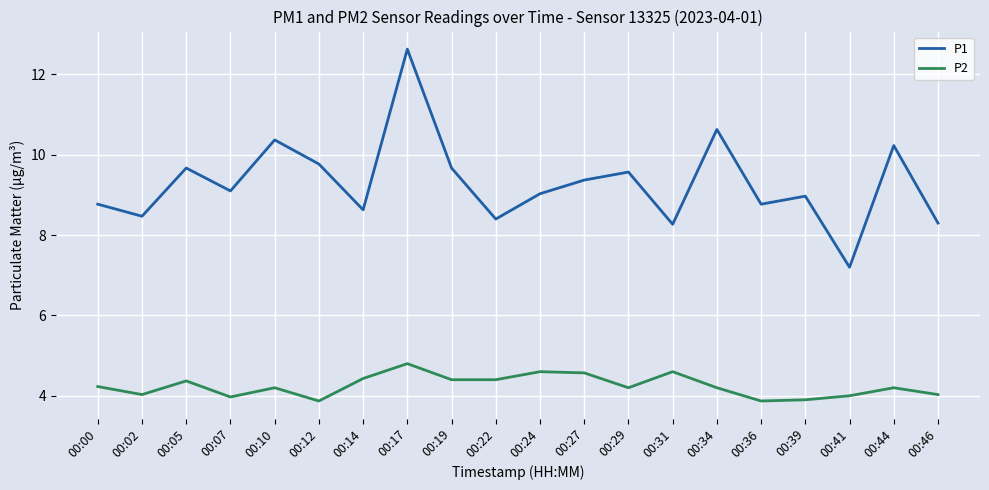

Is it true that P2 equals 4.0 at 00:41?

True